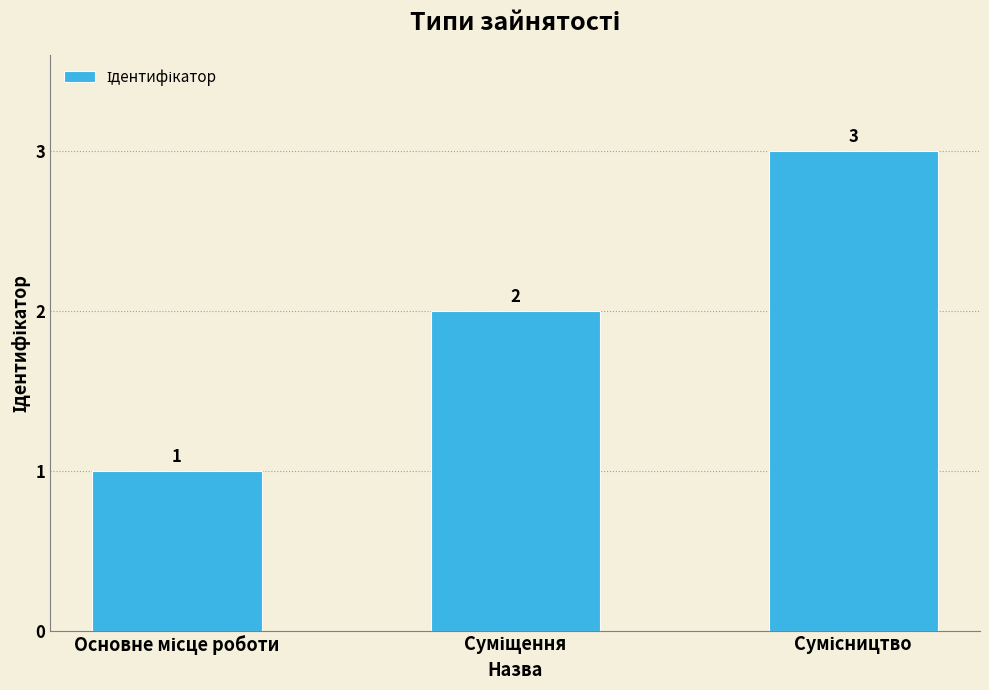

What is the value of the 2nd bar from the left?

2